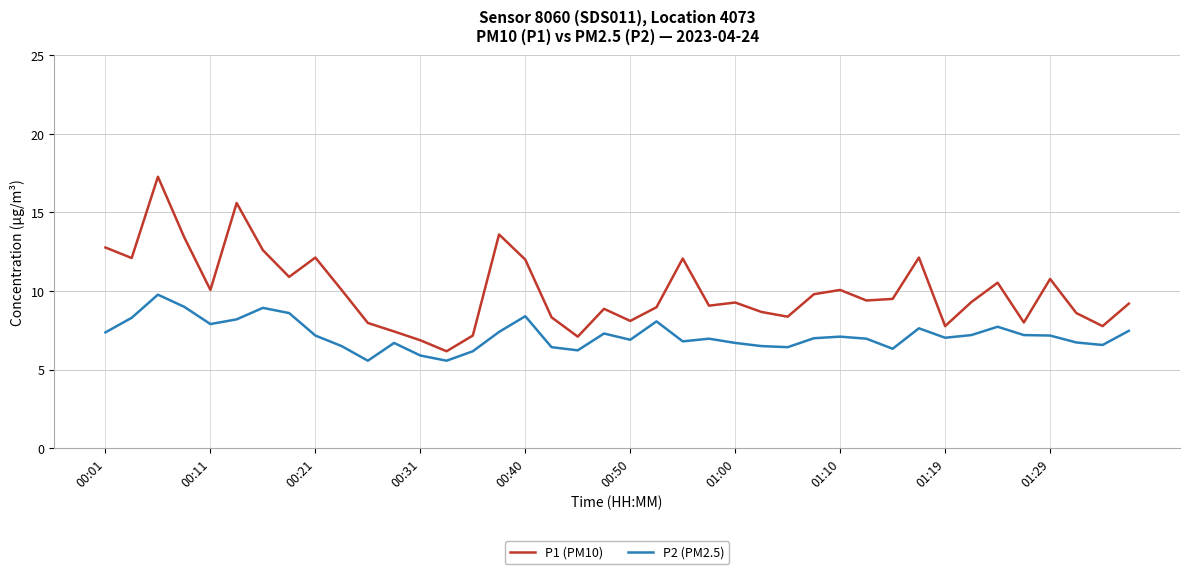

List the series in order of their overall mean, highest first.

P1 (PM10), P2 (PM2.5)